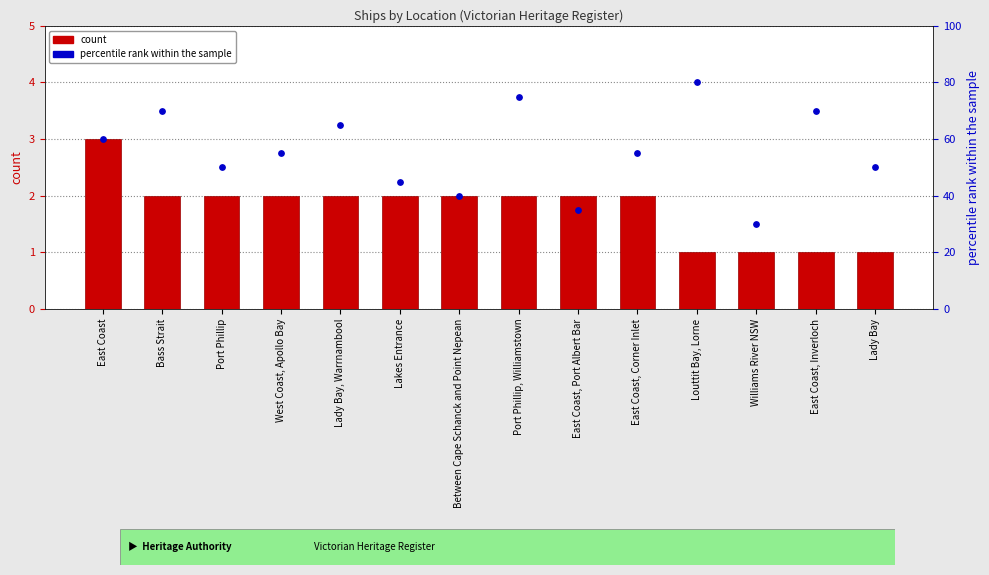

At how many categories does at least one series exceed 71?

2